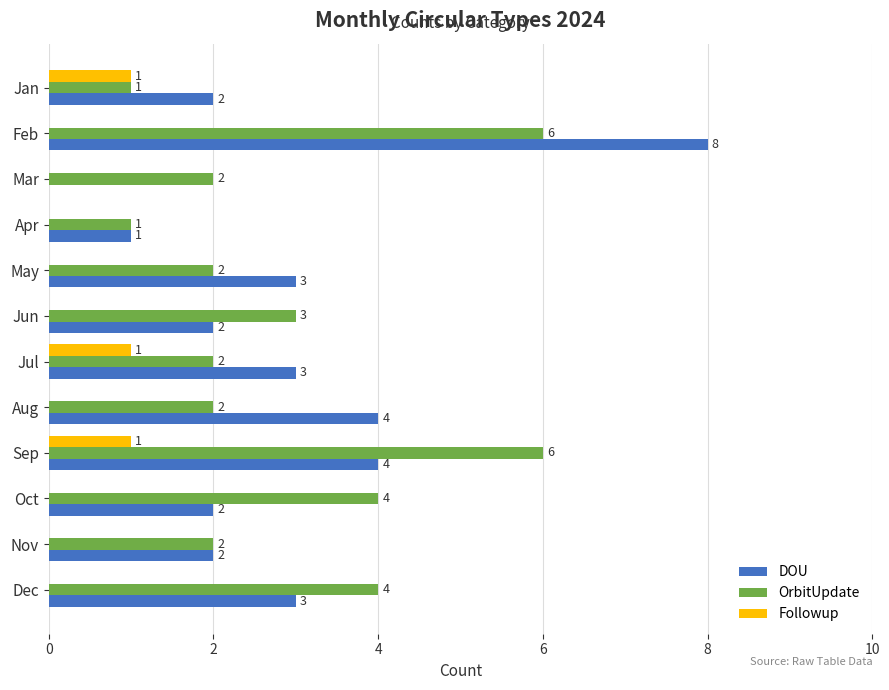

Between Mar and Dec, which series saw the biggest shift?

DOU